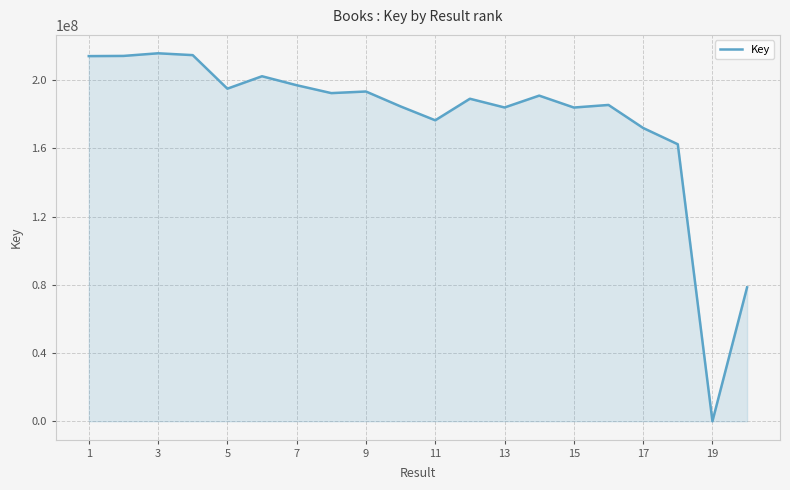

What is the greatest value displayed?

215770807